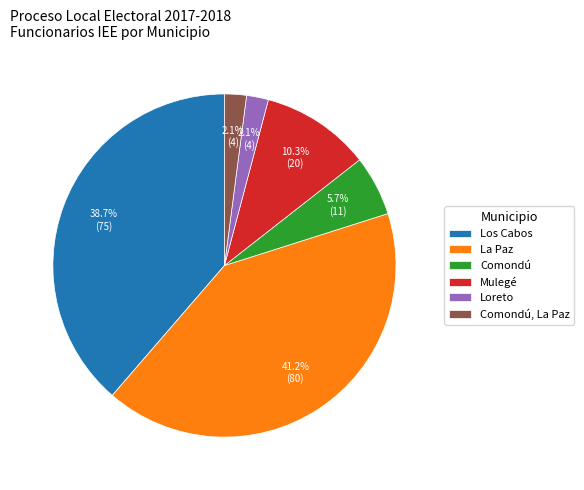

How many slices are in this pie chart?

6